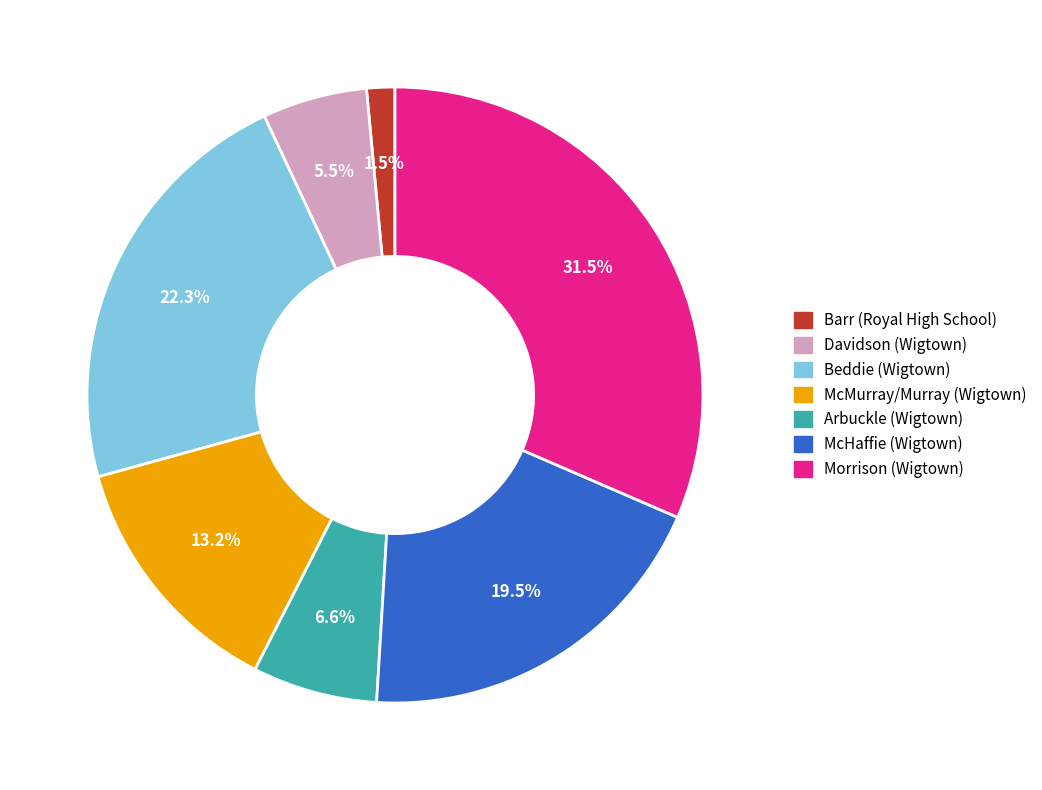

What percentage do Beddie (Wigtown) and McMurray/Murray (Wigtown) together represent?

35.5%